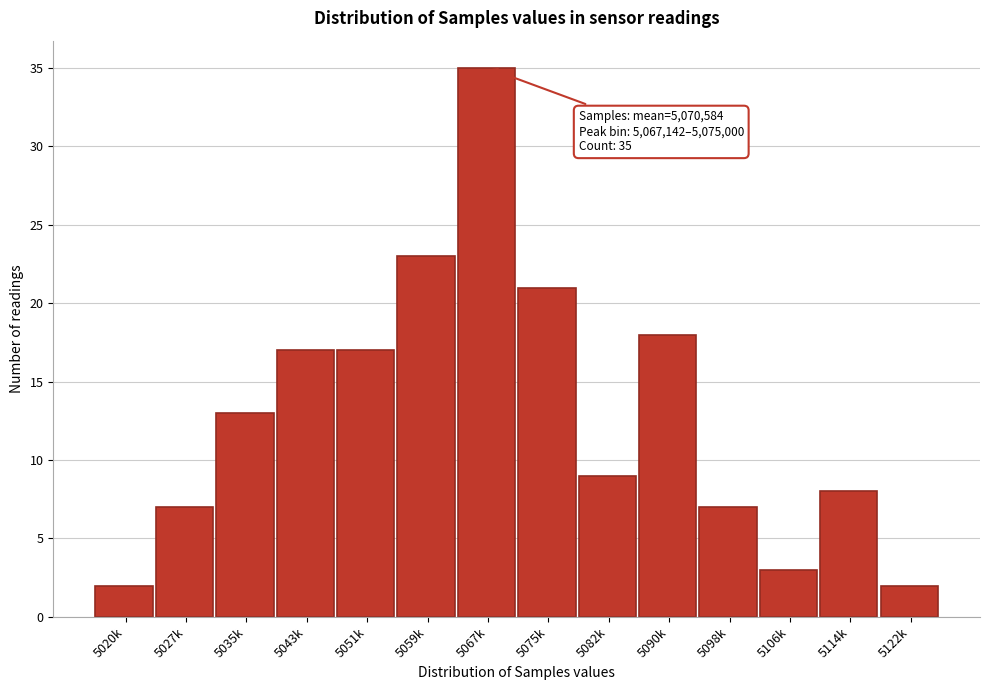

Reading right to left, what are all the values shown in this chart?

2	8	3	7	18	9	21	35	23	17	17	13	7	2